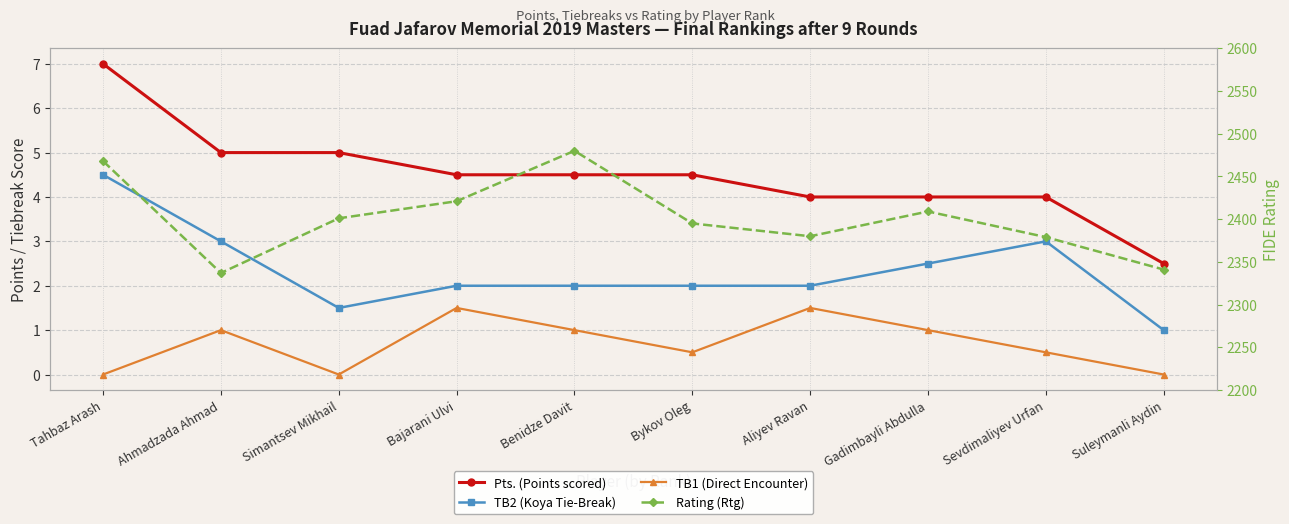

Where does the Rating (Rtg) series first go above 2401?

Tahbaz Arash